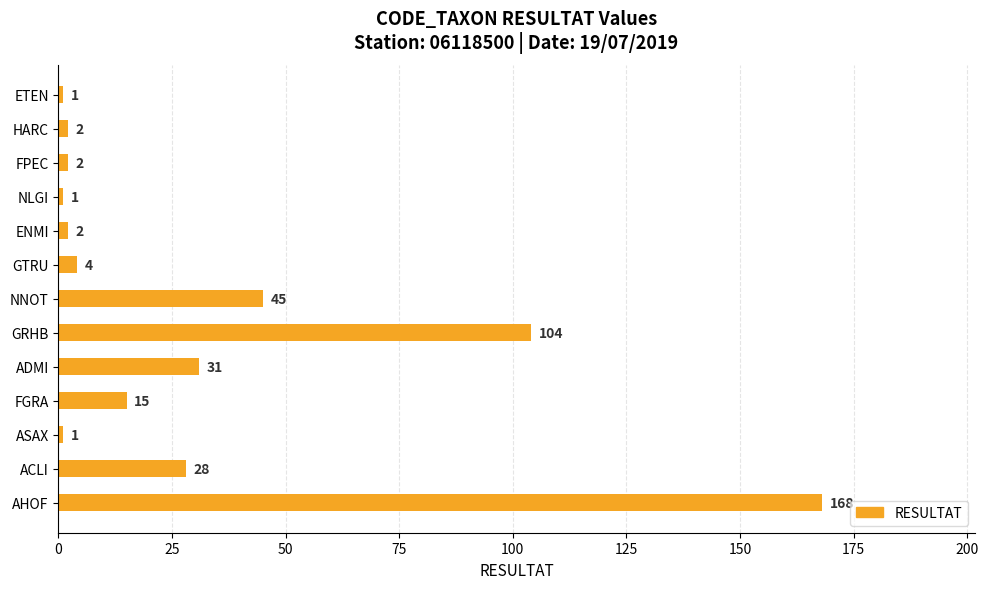

Count the number of data series in this chart.

1